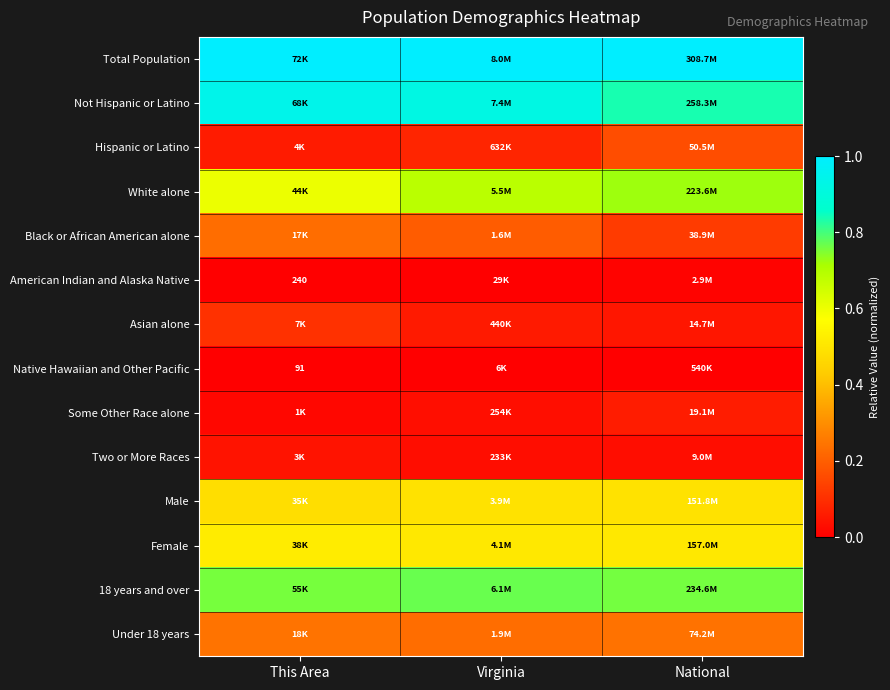

What is the difference between the highest and lowest values at Virginia?

1.0